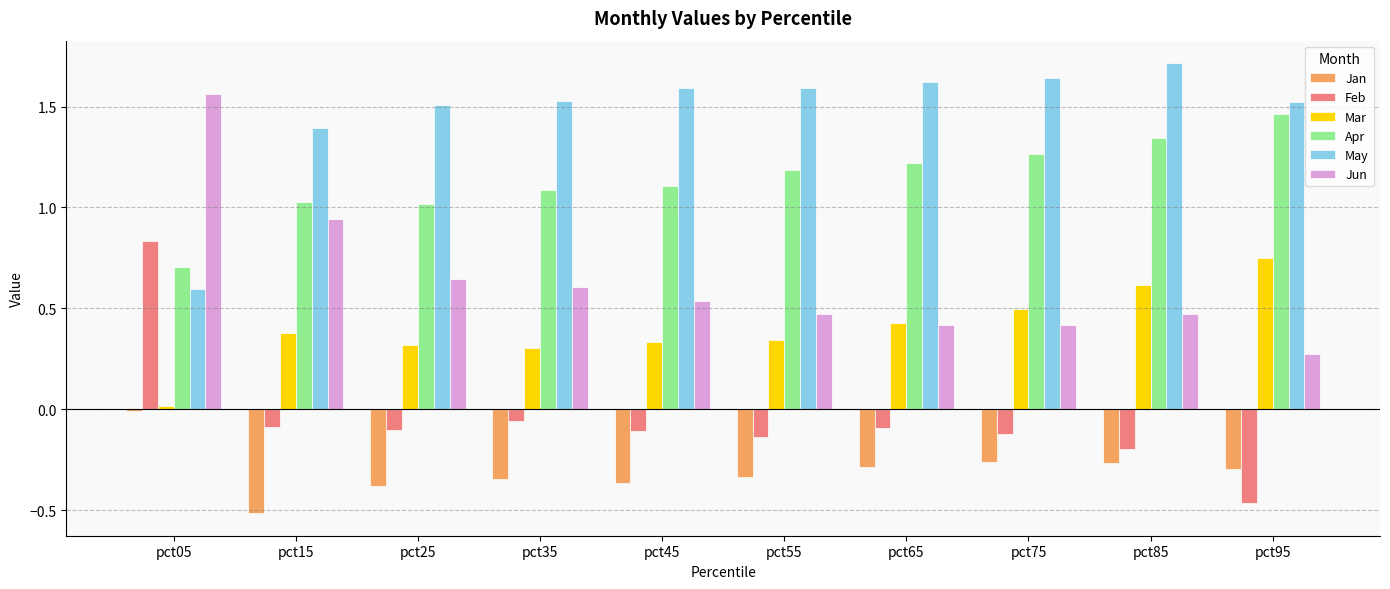

How many values in the Feb series exceed 0?

1